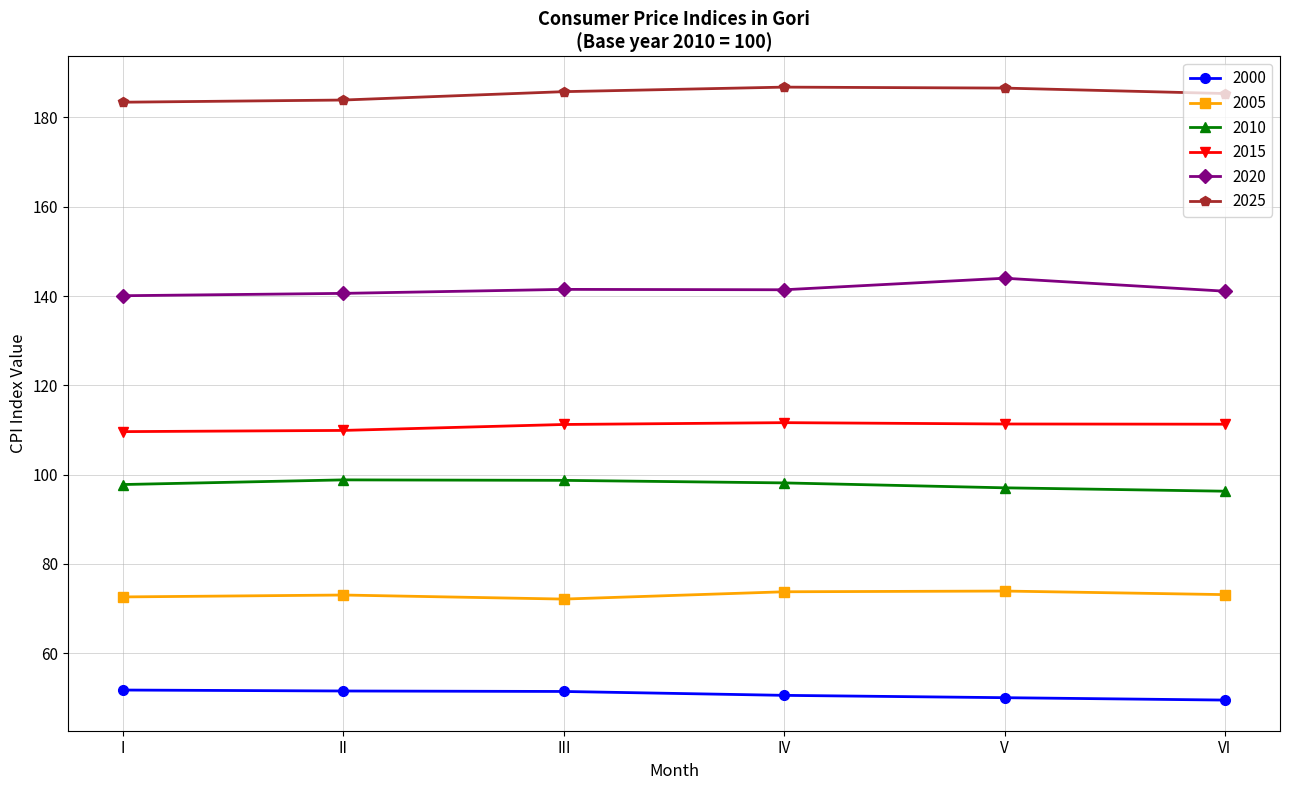

What is the spread (max minus min) of values at II?

132.4